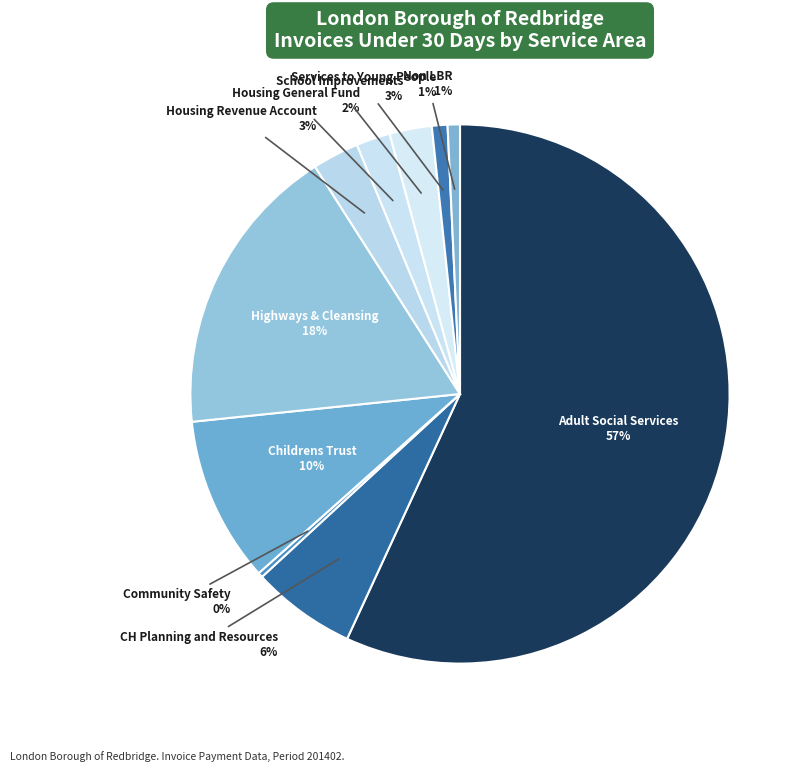

What is the majority slice?

Adult Social Services